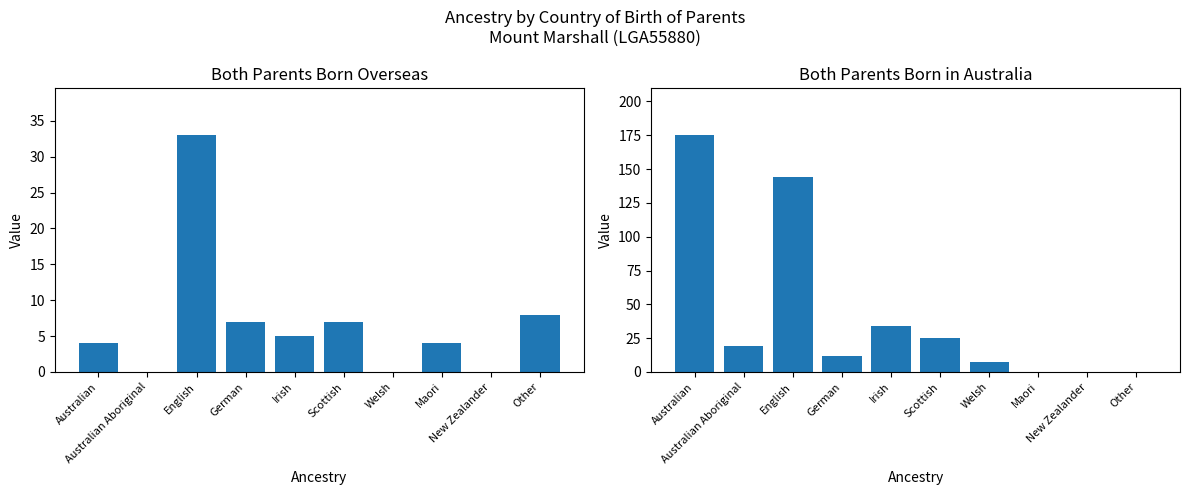

Rank the series at Welsh from highest to lowest value.

Both parents born in Australia, Both parents born overseas